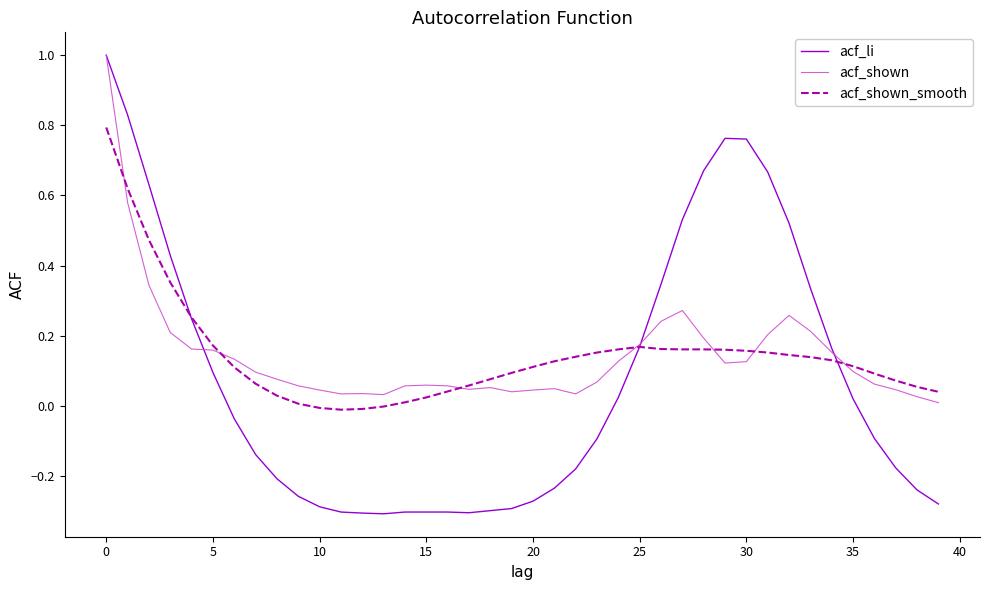

What is the greatest value displayed?

1.0